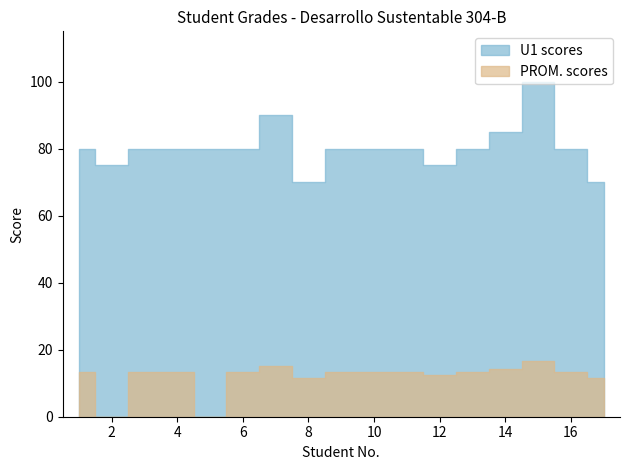

True or false: PROM. scores and U1 scores intersect in this chart.

False